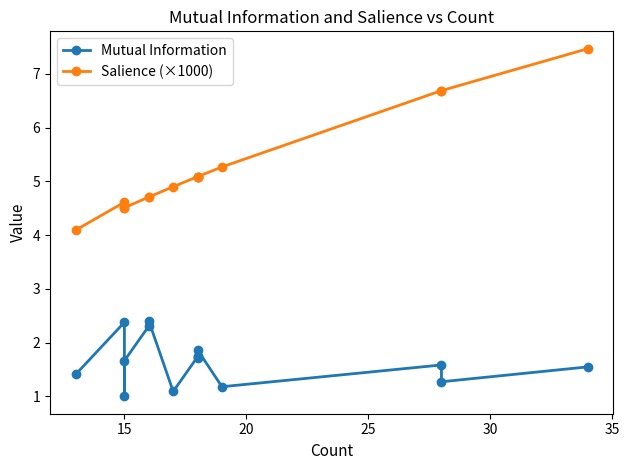

True or false: Salience (×1000) has more than 1 points higher than both neighbors.

False